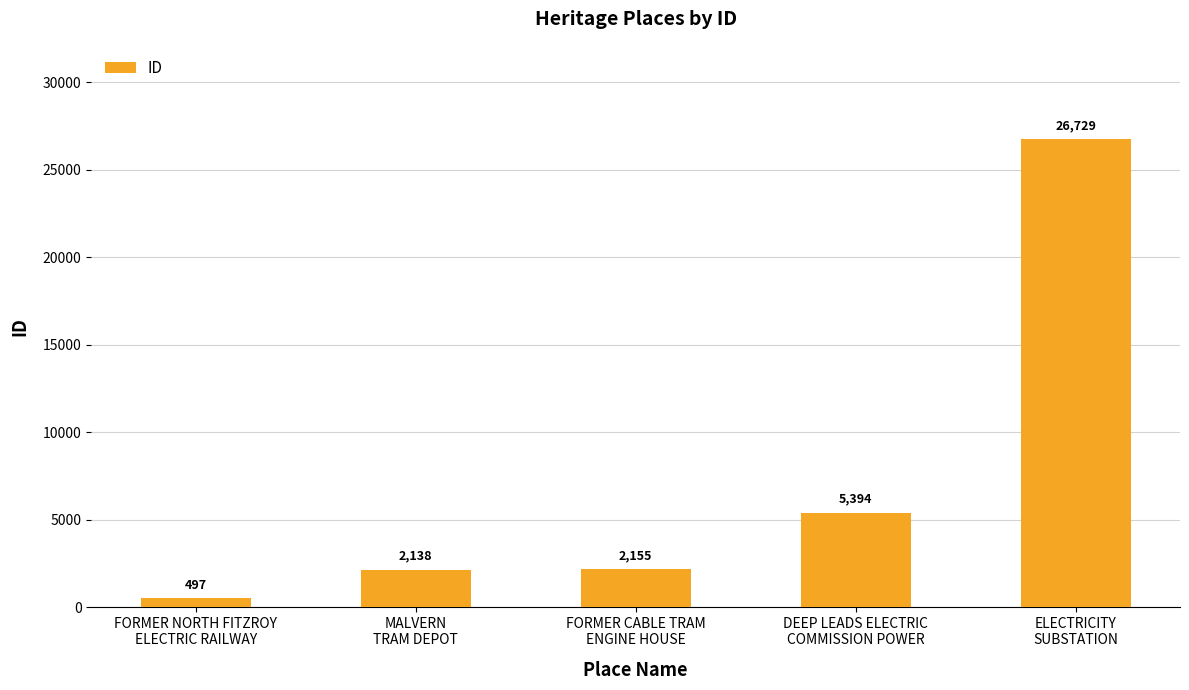

The chart shows a value of 2138 at MALVERN
TRAM DEPOT. True or false?

True